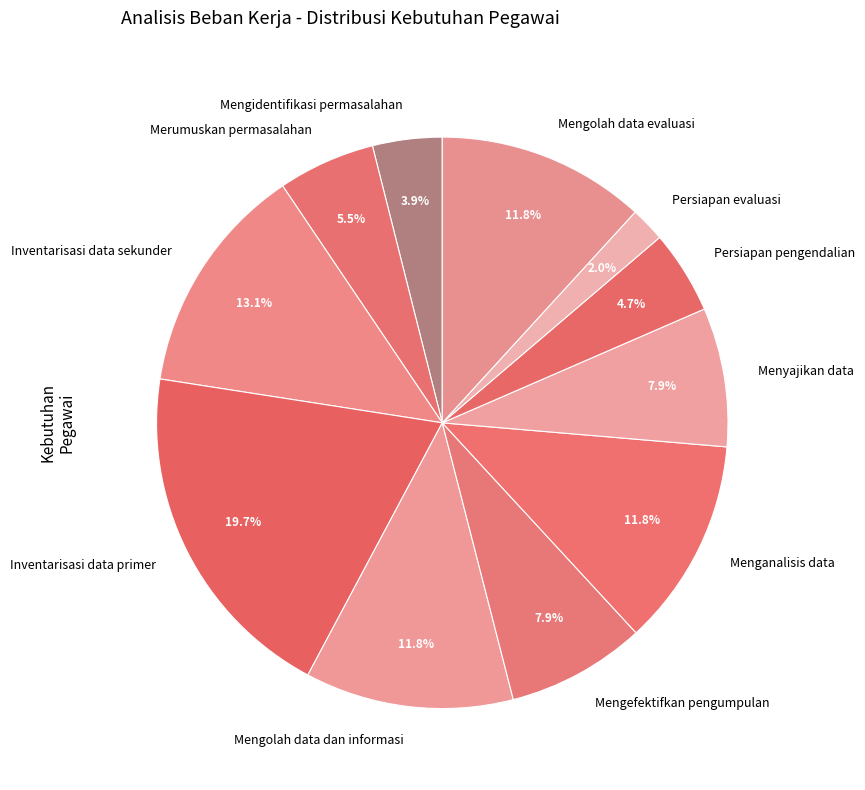

How many slices are in this pie chart?

11